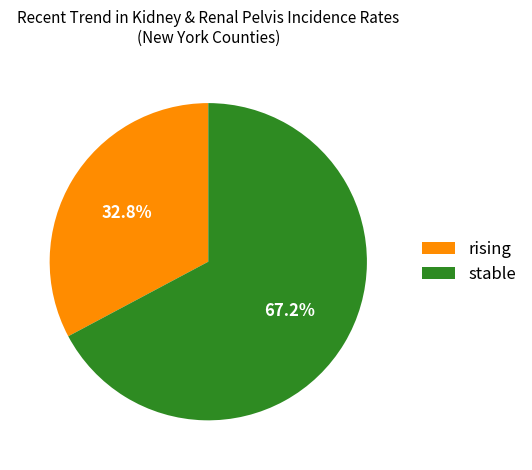

What percentage is the rising slice, to the nearest percent?

33%